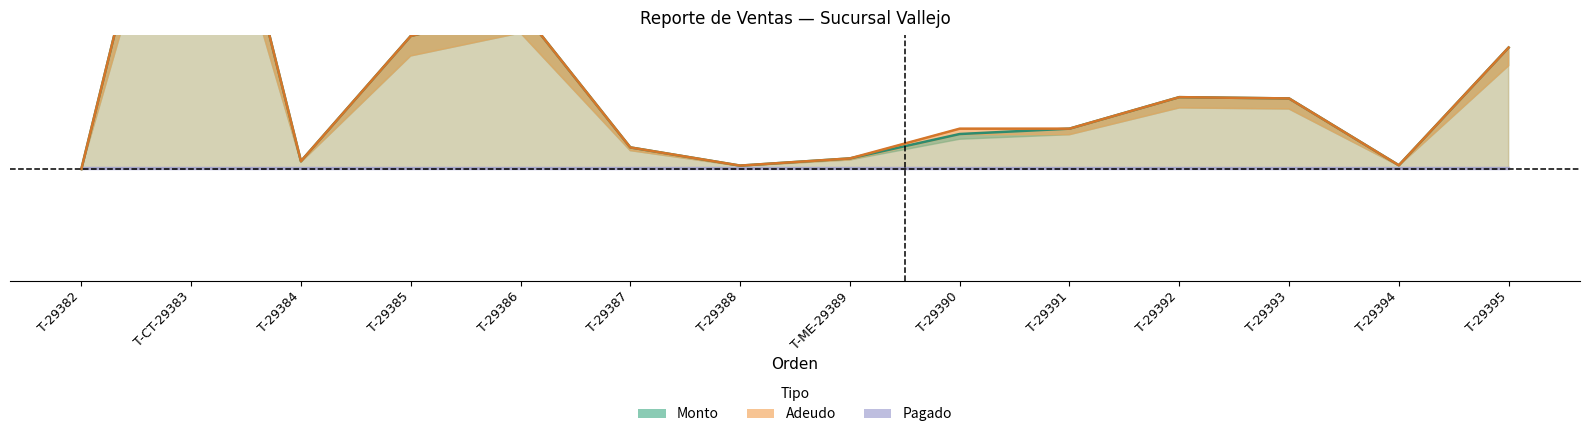

Count the number of categories in the chart.

14